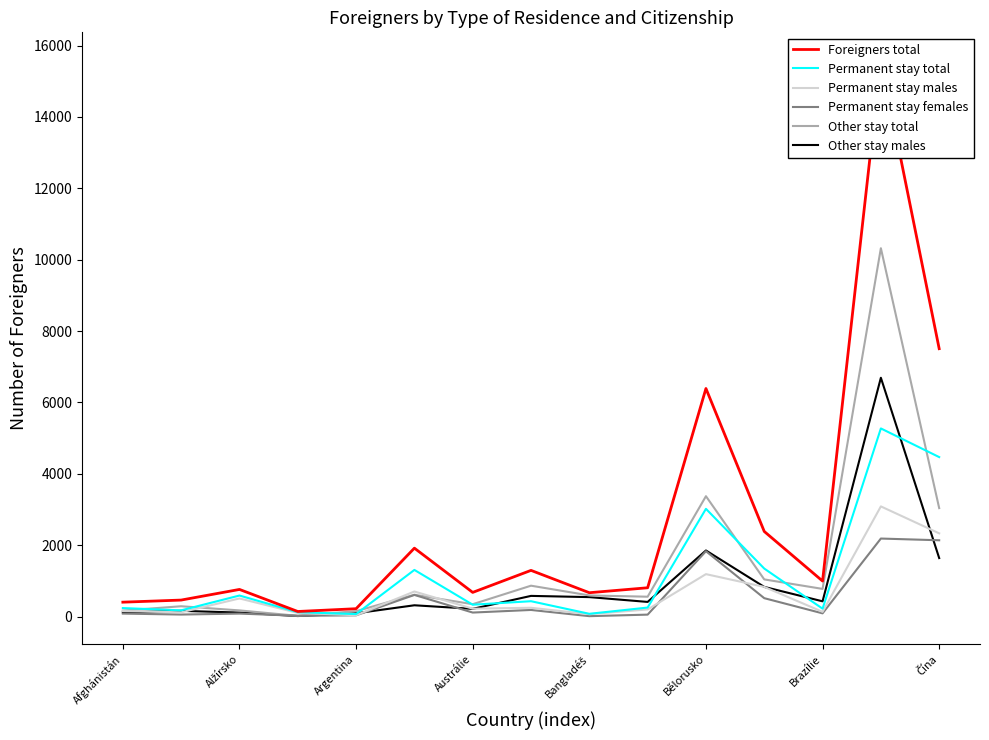

What is the average value of the Permanent stay total series?

1194